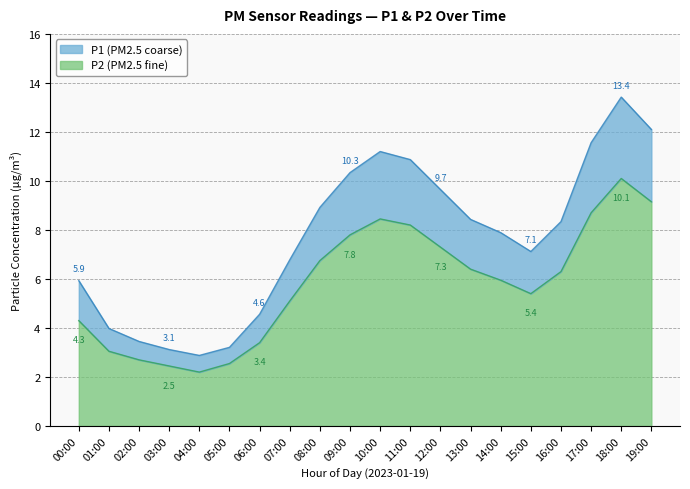

What is the label of the 7th point from the left?

06:00